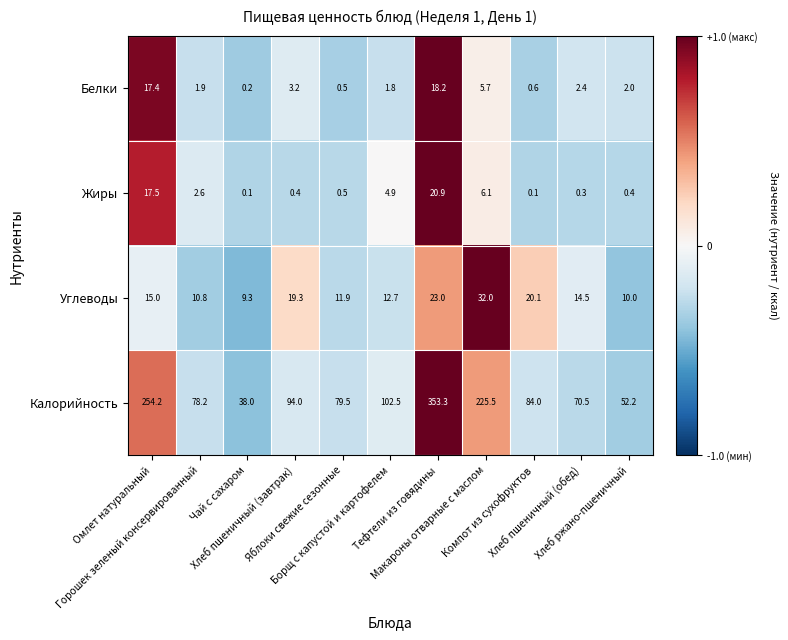

Which series has the largest total across all categories?

Калорийность